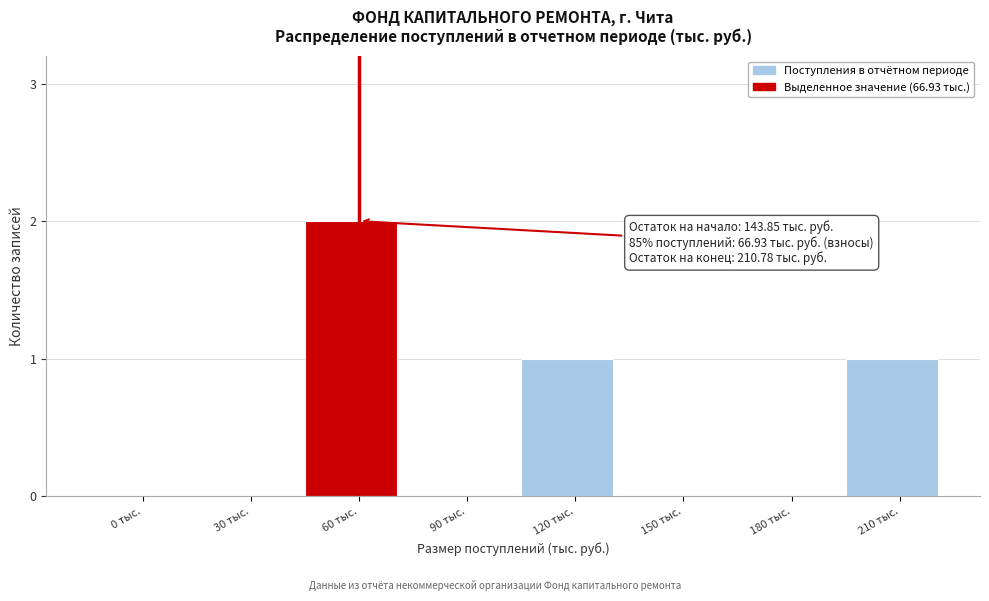

Reading right to left, transcribe all the data shown in this chart.

210 тыс.=1	180 тыс.=0	150 тыс.=0	120 тыс.=1	90 тыс.=0	60 тыс.=2	30 тыс.=0	0 тыс.=0